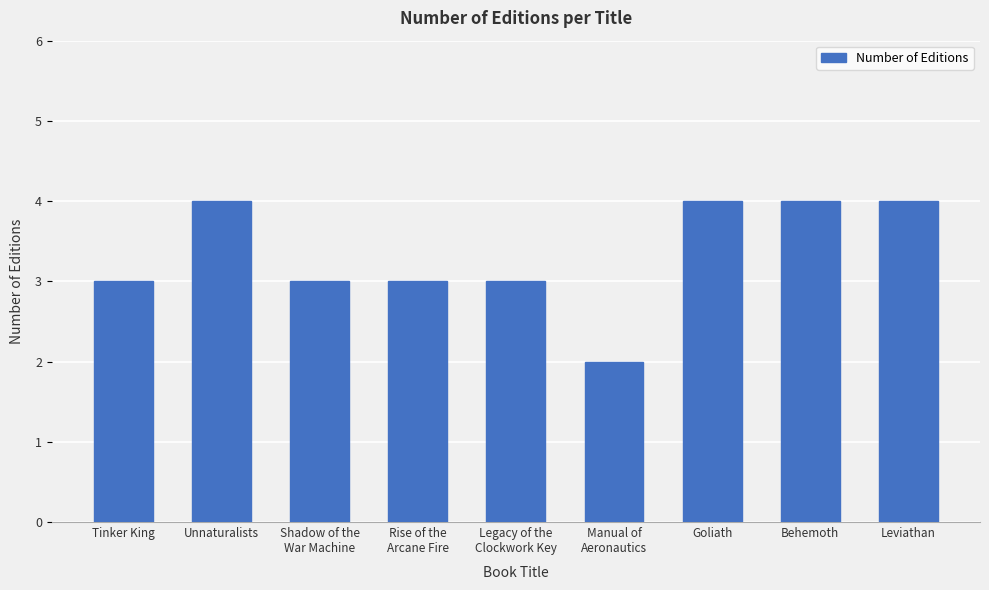

What is the sum of all values?

30